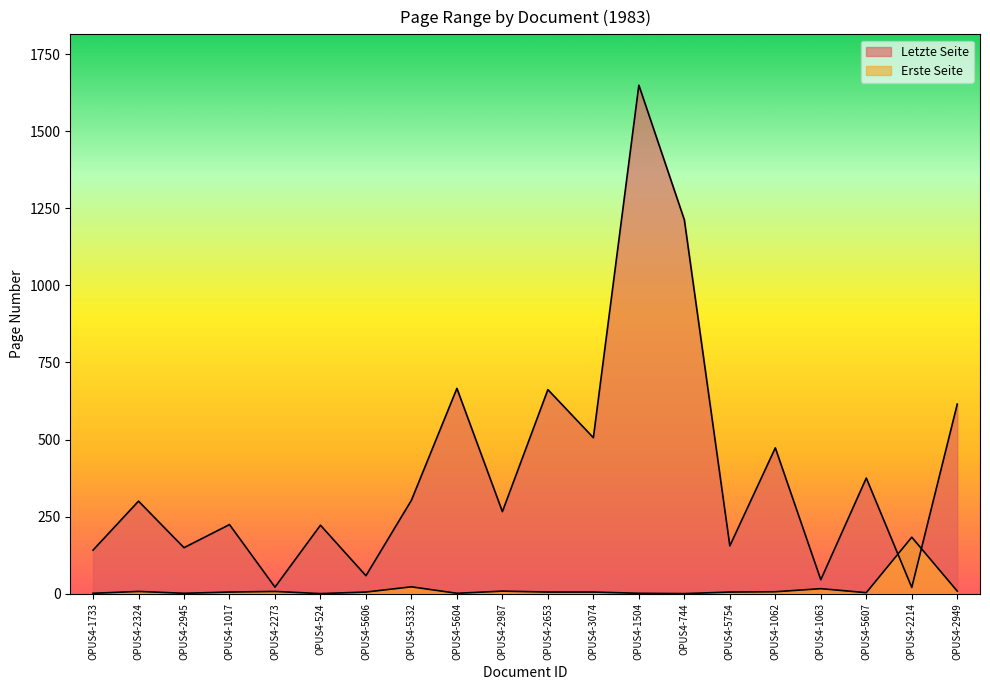

At which label does Erste Seite reach its peak?

OPUS4-2214